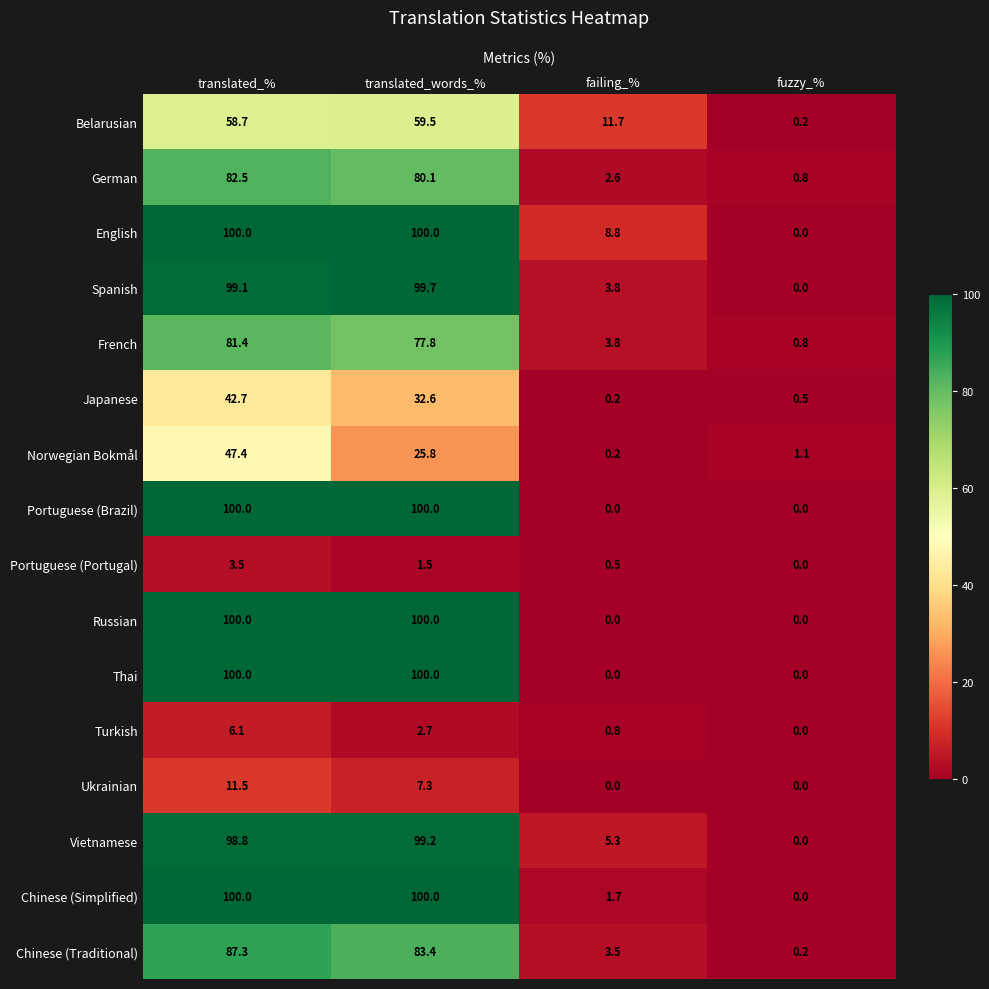

What is the sum of all Russian values?

200.0